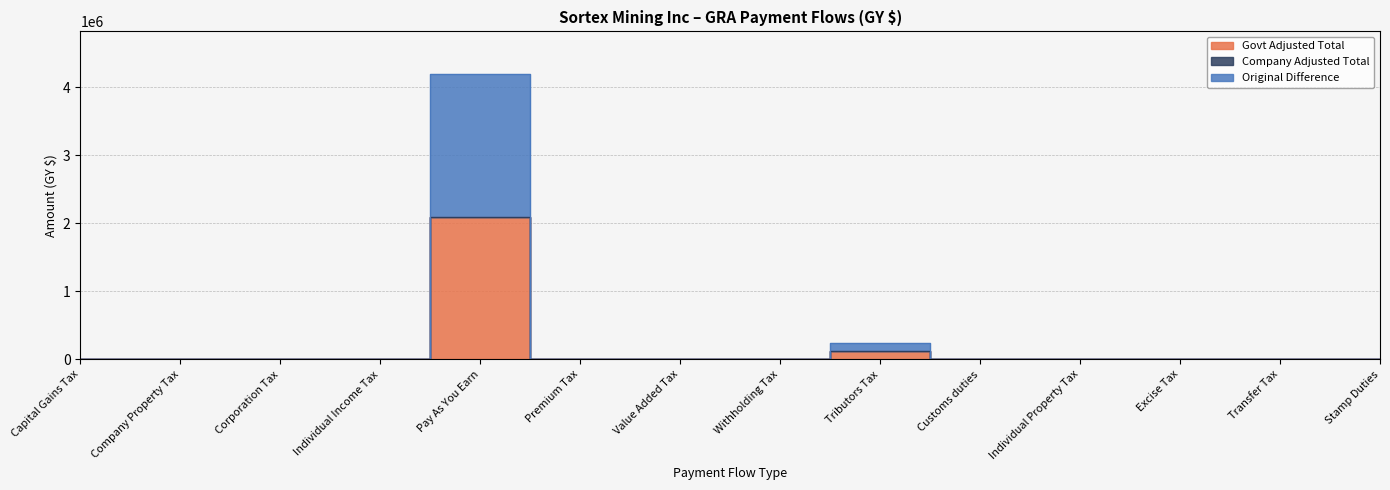

Reading left to right, transcribe all the data shown in this chart.

Govt Adjusted Total: Capital Gains Tax=0	Company Property Tax=0	Corporation Tax=0	Individual Income Tax=0	Pay As You Earn=2095590	Premium Tax=0	Value Added Tax=0	Withholding Tax=0	Tributors Tax=121141	Customs duties=0	Individual Property Tax=0	Excise Tax=0	Transfer Tax=0	Stamp Duties=0
Original Difference: Capital Gains Tax=0	Company Property Tax=0	Corporation Tax=0	Individual Income Tax=0	Pay As You Earn=2095590	Premium Tax=0	Value Added Tax=0	Withholding Tax=0	Tributors Tax=121141	Customs duties=0	Individual Property Tax=0	Excise Tax=0	Transfer Tax=0	Stamp Duties=0